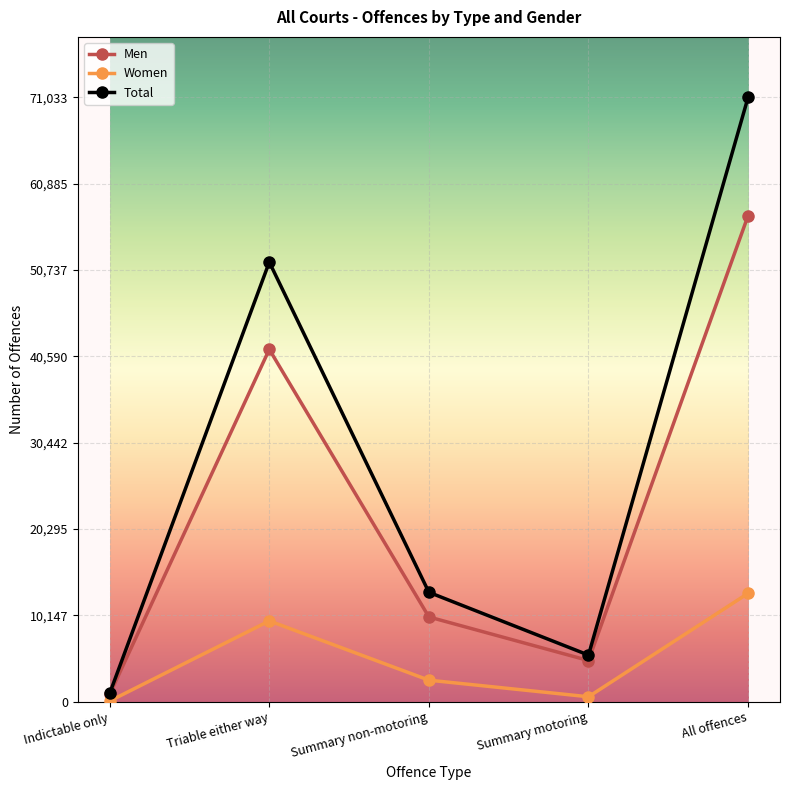

At which label does Men reach its minimum?

Indictable only